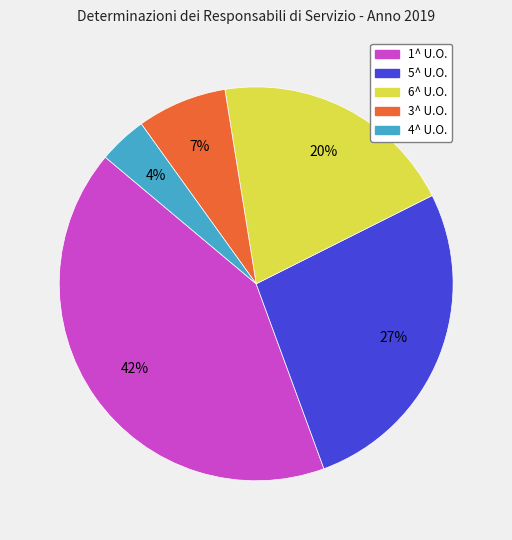

Is the sum of 3^ U.O. and 5^ U.O. greater than half?

No